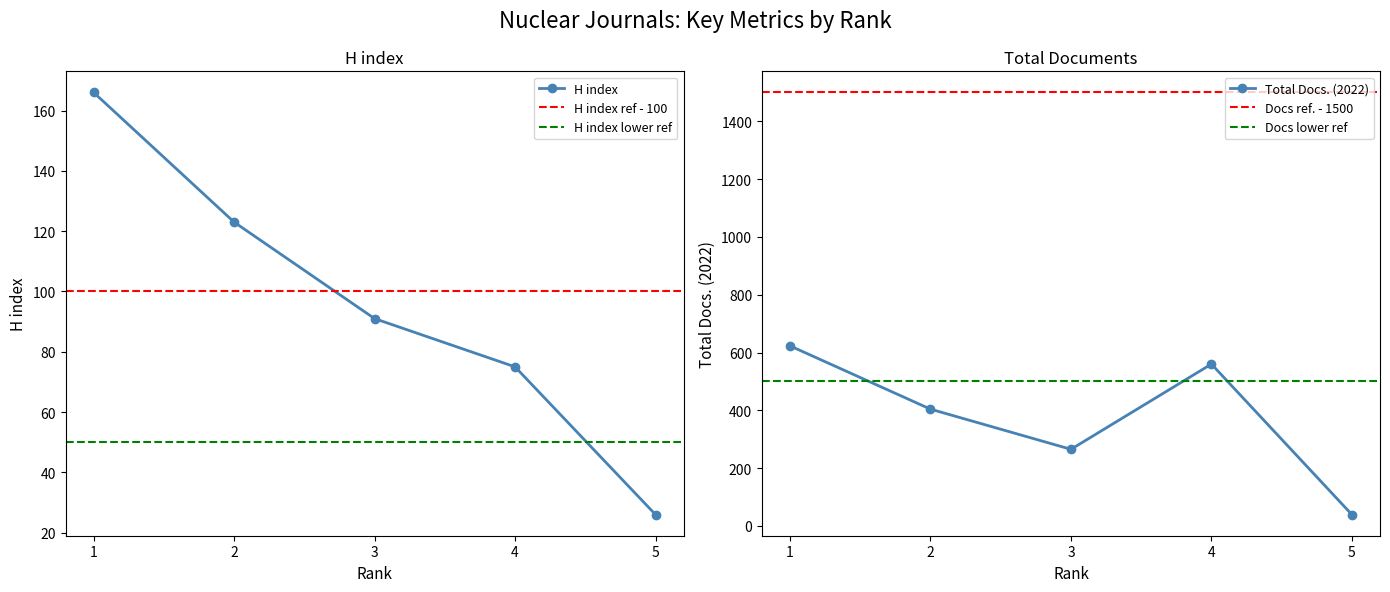

Is the value of SJR_ref1 at 1 greater than the value of Total Docs. (2022) at 4?

No